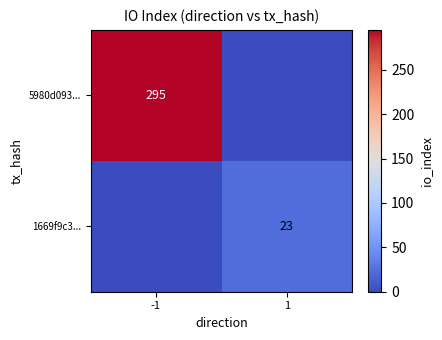

Is it true that 5980d093... equals 295 at -1?

True